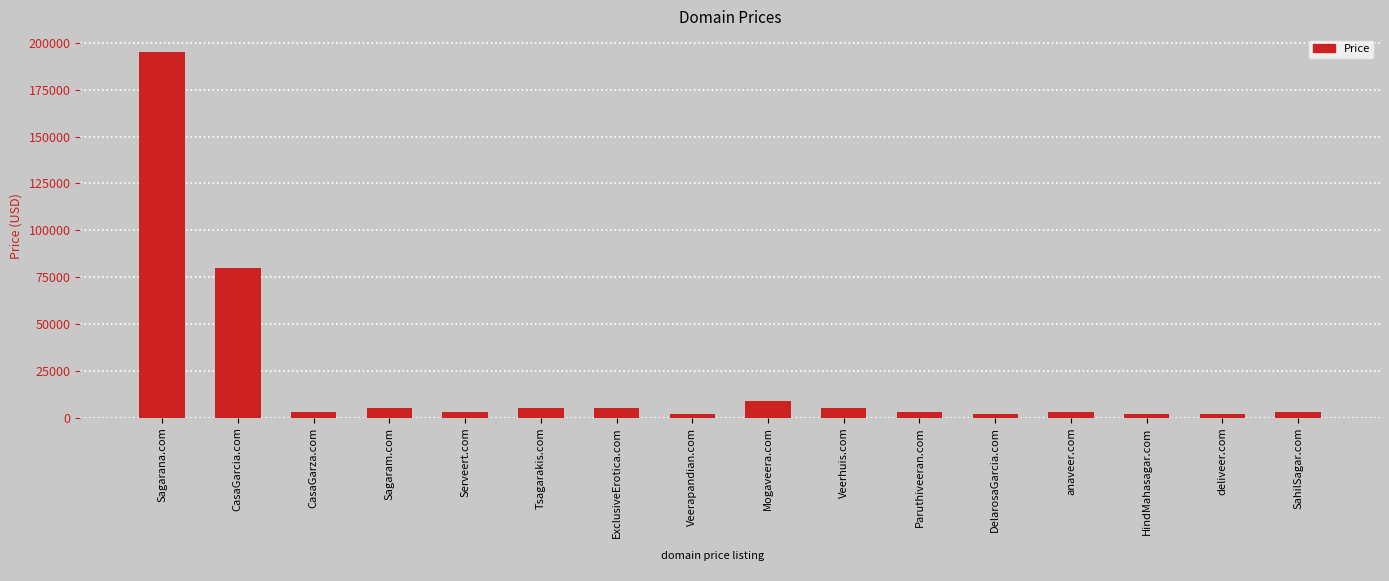

What is the sum of all values?

325208